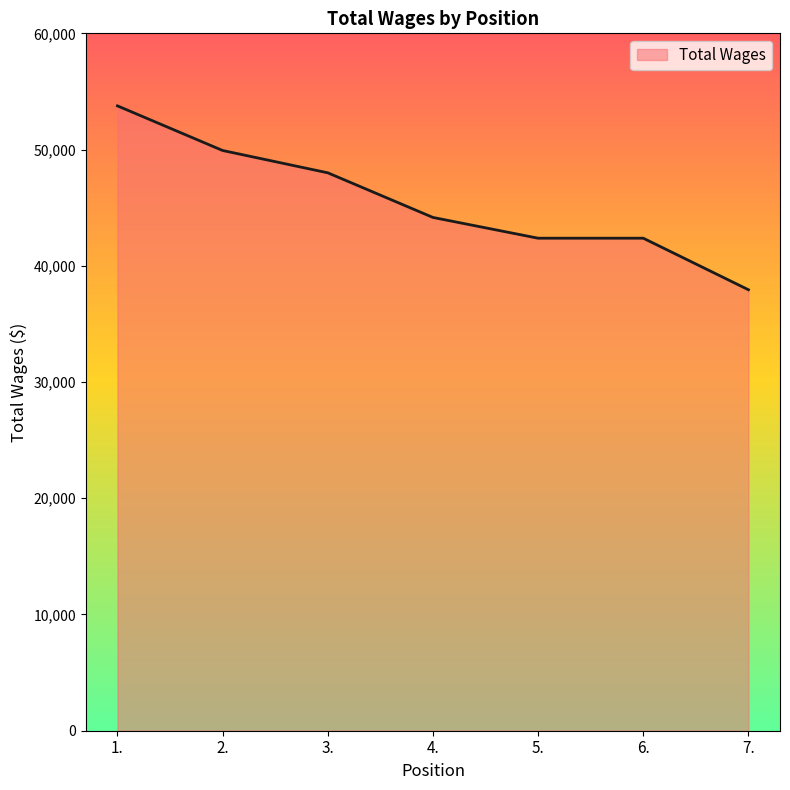

What is the approximate value at 5.?

42374